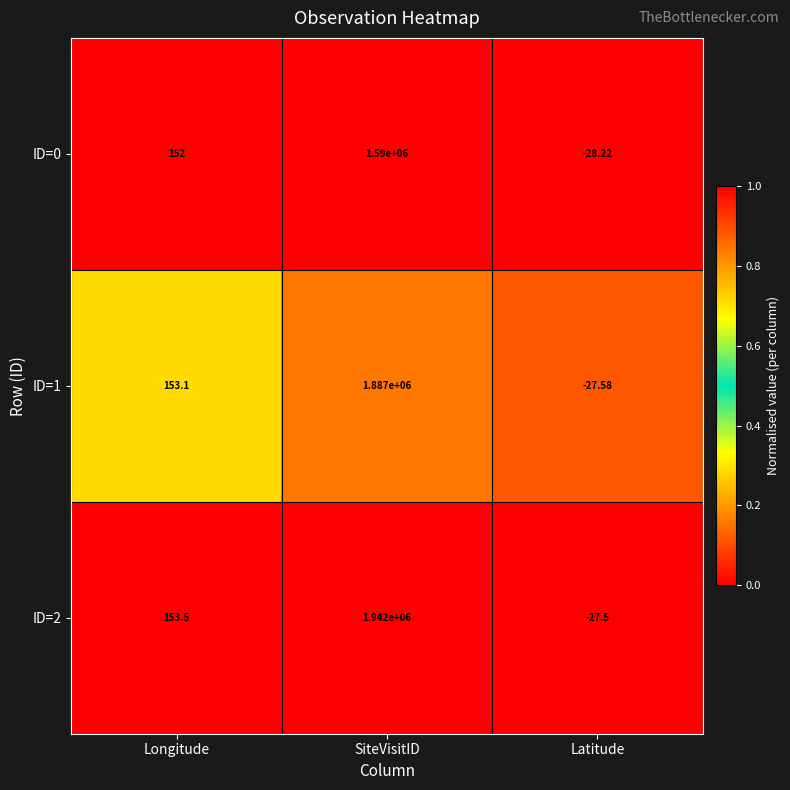

Is the value of ID=2 at Latitude greater than the value of ID=1 at SiteVisitID?

No